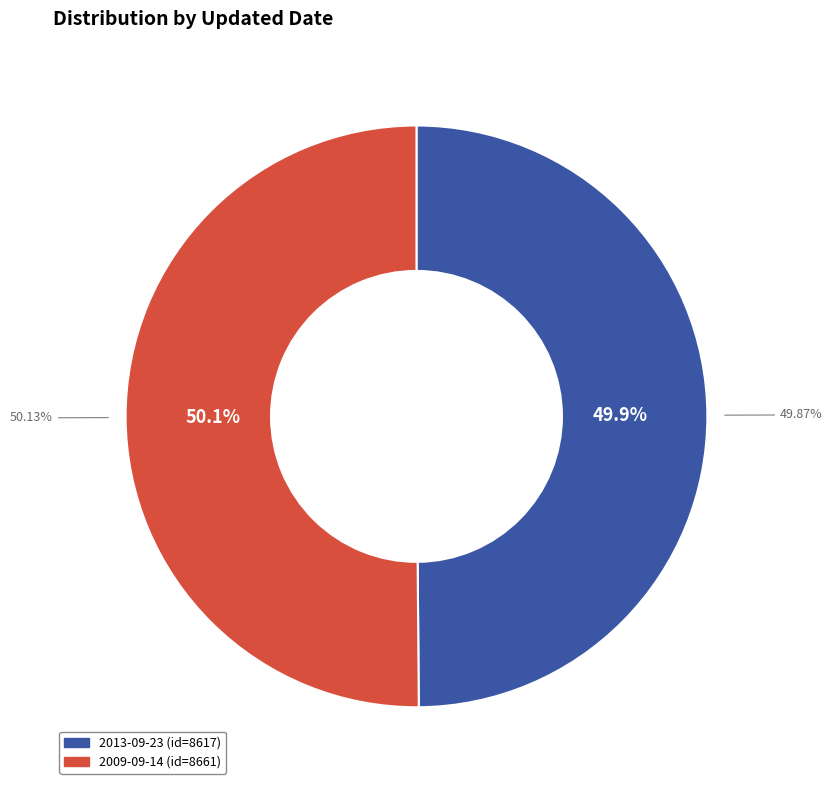

Count the number of slices in the pie.

2